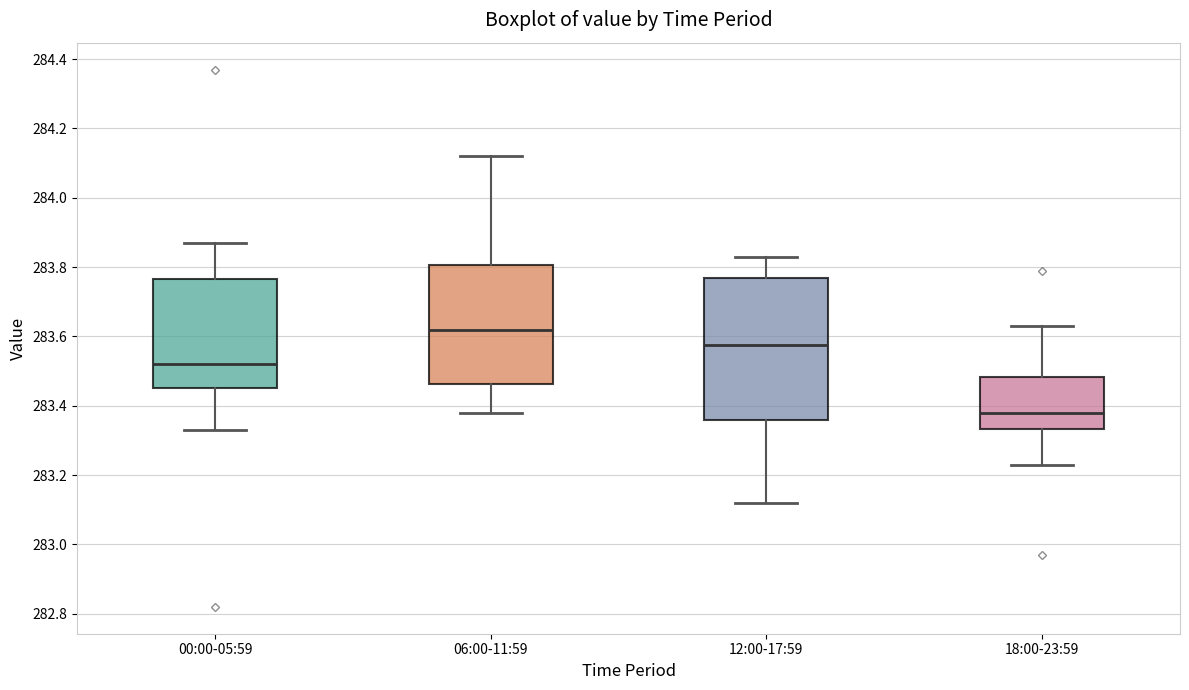

Reading left to right, transcribe this box plot: for each box, give where its median line is, the range the box spans, and where its two whiskers end, as read against the y-axis. The values are not printed on the chart, so give them approximately, as read against the axis.

00:00-05:59: median 283.52, box 283.46 to 283.76, whiskers 283.34 to 283.88
06:00-11:59: median 283.62, box 283.46 to 283.80, whiskers 283.38 to 284.12
12:00-17:59: median 283.58, box 283.36 to 283.78, whiskers 283.12 to 283.84
18:00-23:59: median 283.38, box 283.34 to 283.48, whiskers 283.24 to 283.64